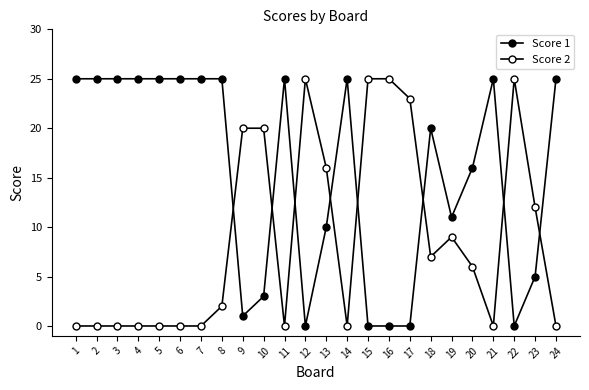

How many categories are shown in the chart?

24